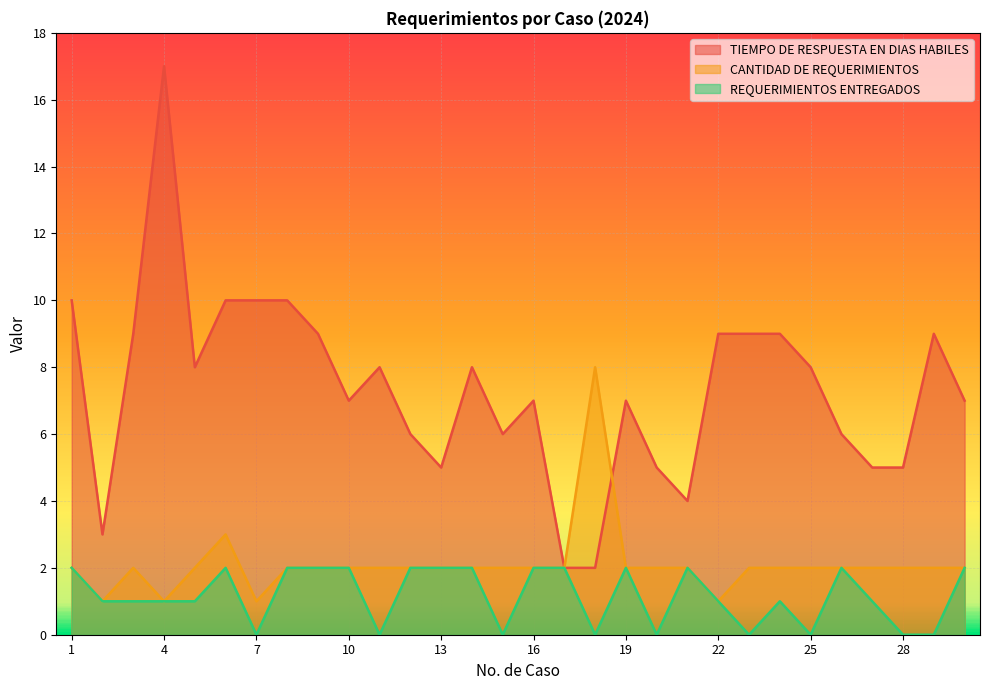

Reading left to right, list all the values displayed in this chart.

TIEMPO DE RESPUESTA EN DIAS HABILES: 1=10	2=3	3=9	4=17	5=8	6=10	7=10	8=10	9=9	10=7	11=8	12=6	13=5	14=8	15=6	16=7	17=2	18=2	19=7	20=5	21=4	22=9	23=9	24=9	25=8	26=6	27=5	28=5	29=9	30=7
CANTIDAD DE REQUERIMIENTOS: 1=2	2=1	3=2	4=1	5=2	6=3	7=1	8=2	9=2	10=2	11=2	12=2	13=2	14=2	15=2	16=2	17=2	18=8	19=2	20=2	21=2	22=1	23=2	24=2	25=2	26=2	27=2	28=2	29=2	30=2
REQUERIMIENTOS ENTREGADOS: 1=2	2=1	3=1	4=1	5=1	6=2	7=0	8=2	9=2	10=2	11=0	12=2	13=2	14=2	15=0	16=2	17=2	18=0	19=2	20=0	21=2	22=1	23=0	24=1	25=0	26=2	27=1	28=0	29=0	30=2